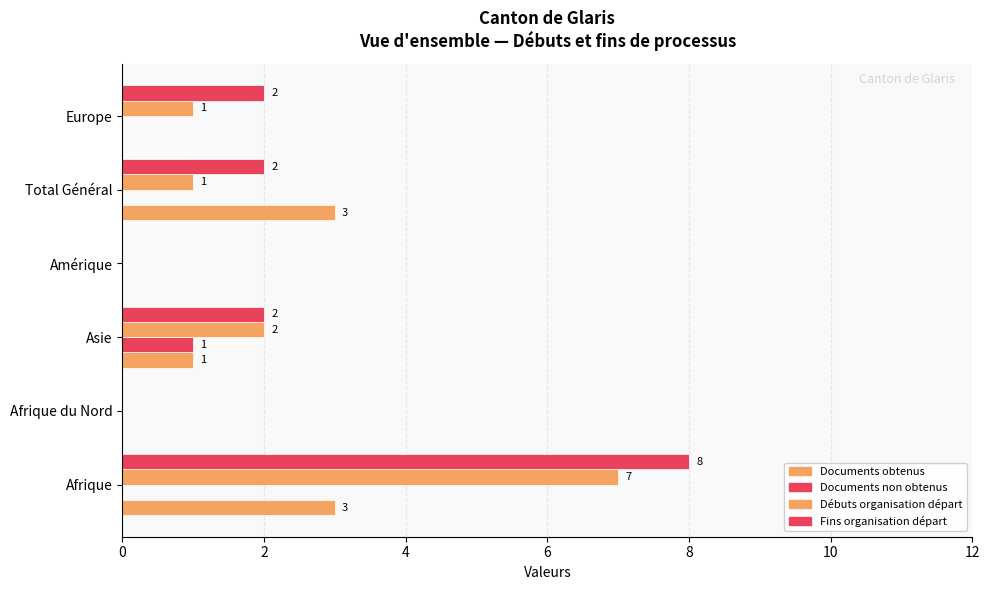

How many positive values does the Documents obtenus series have?

3